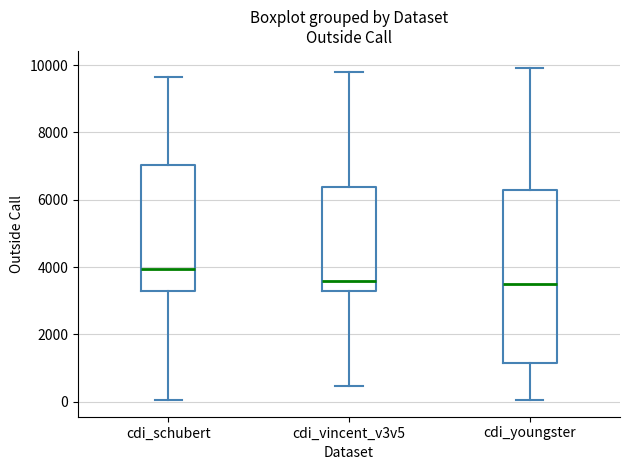

Where does the lower whisker of the box for cdi_schubert end on the y-axis? The values are not printed on the chart, so give them approximately, as read against the axis.

0